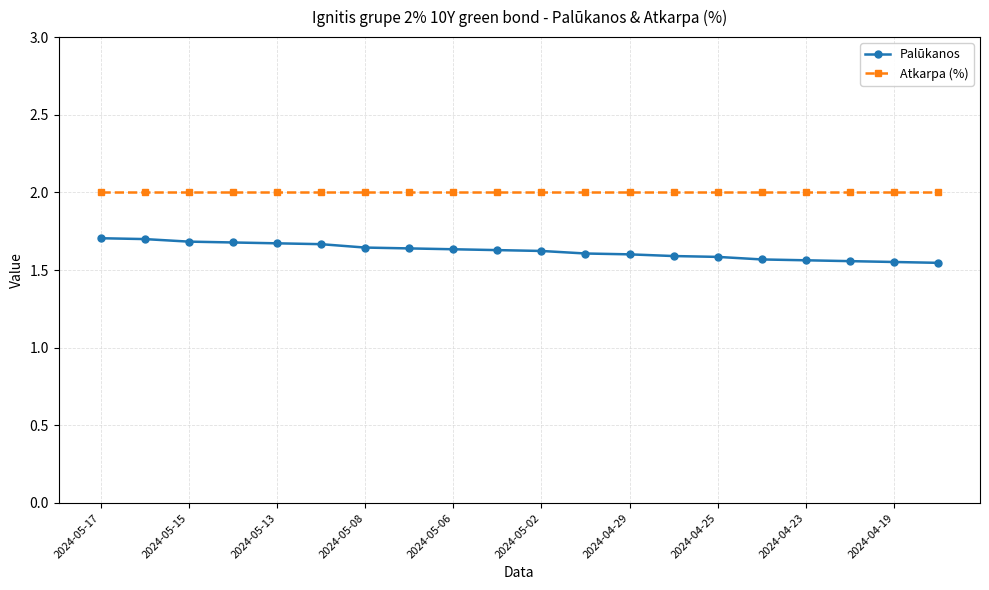

True or false: Palūkanos and Atkarpa (%) intersect in this chart.

False